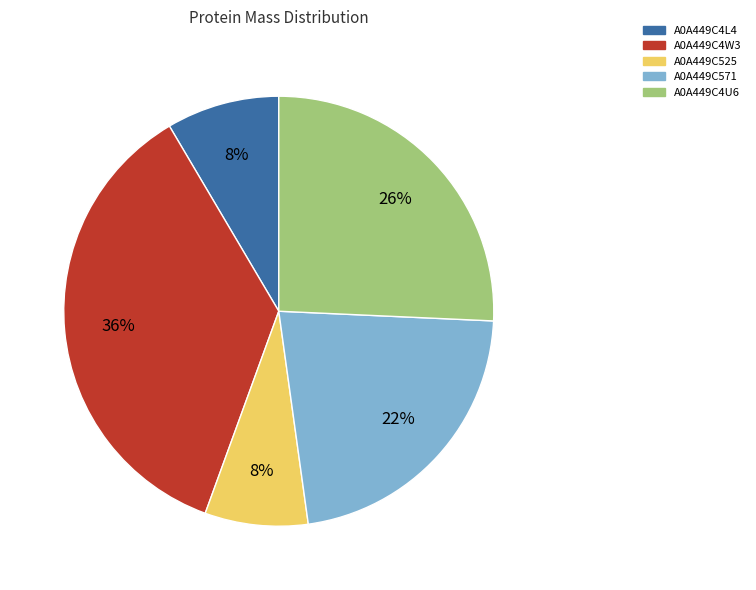

Is the sum of A0A449C525 and A0A449C571 greater than half?

No